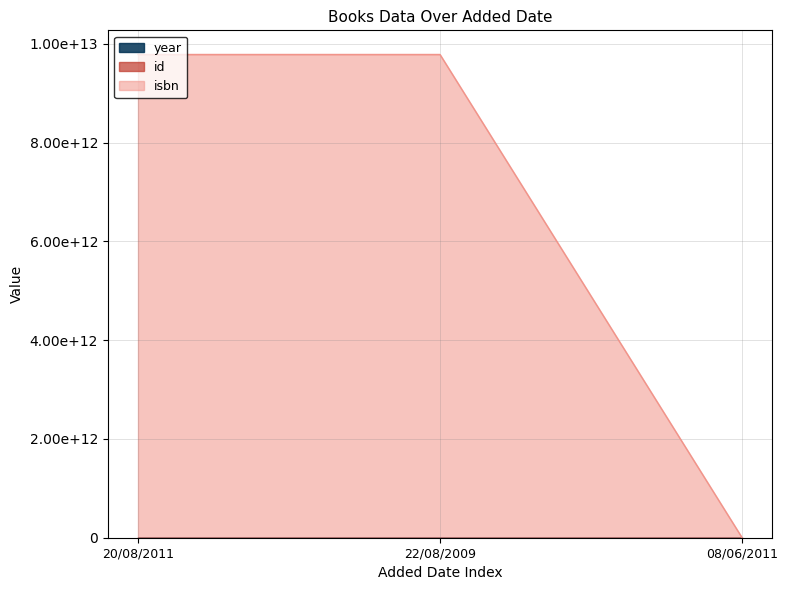

Which series has the largest total across all categories?

isbn